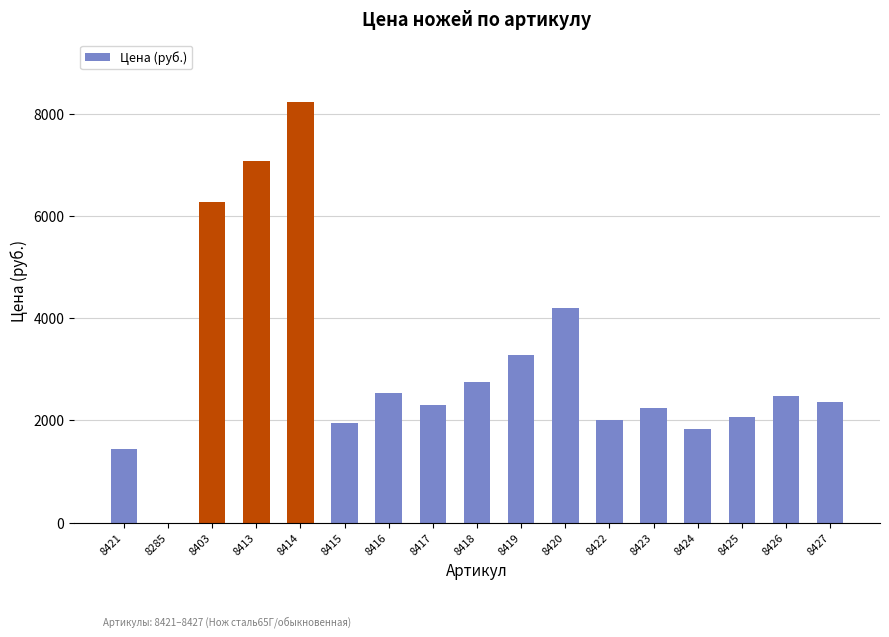

Are the bars horizontal?

No